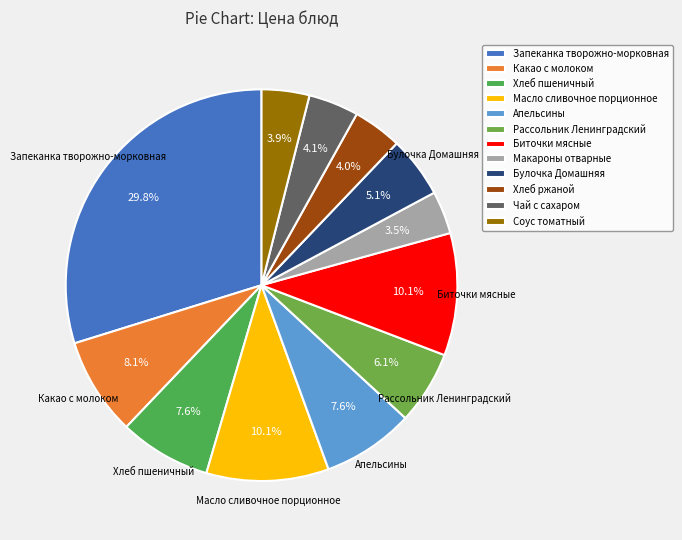

How many slices are in this pie chart?

12